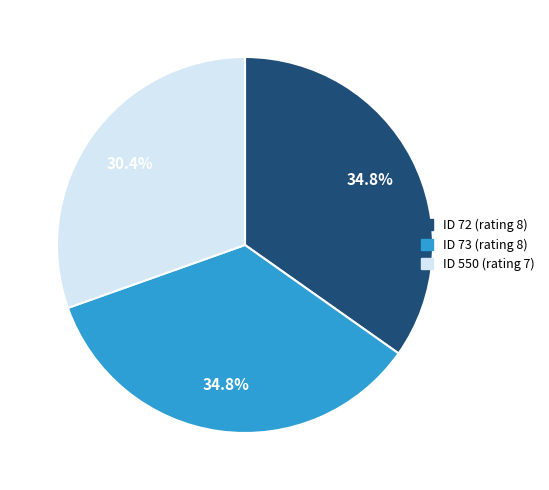

How many slices are in this pie chart?

3